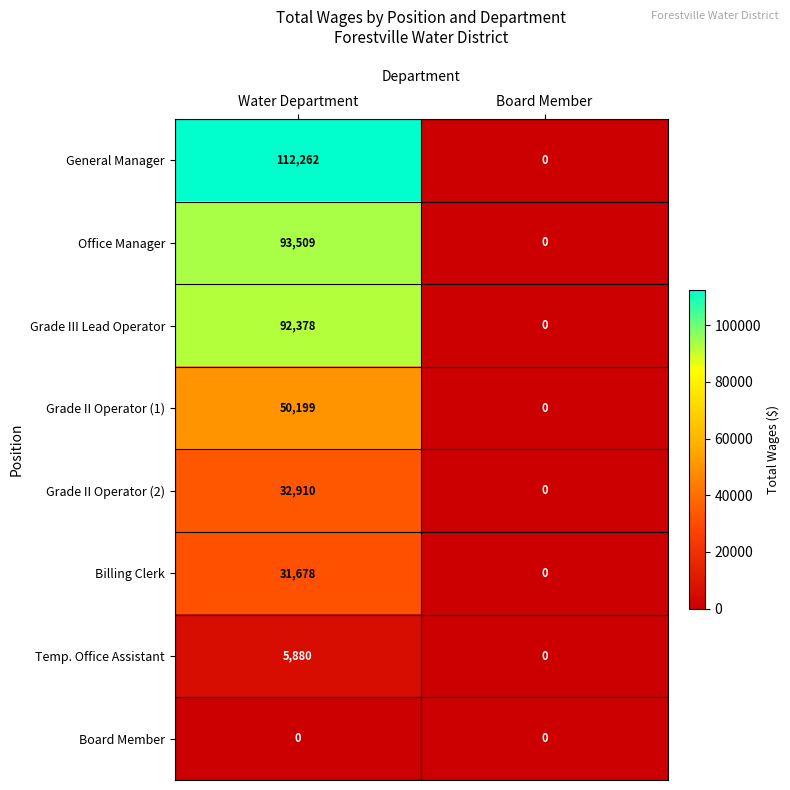

Is it true that Office Manager equals -35829 at Board Member?

False